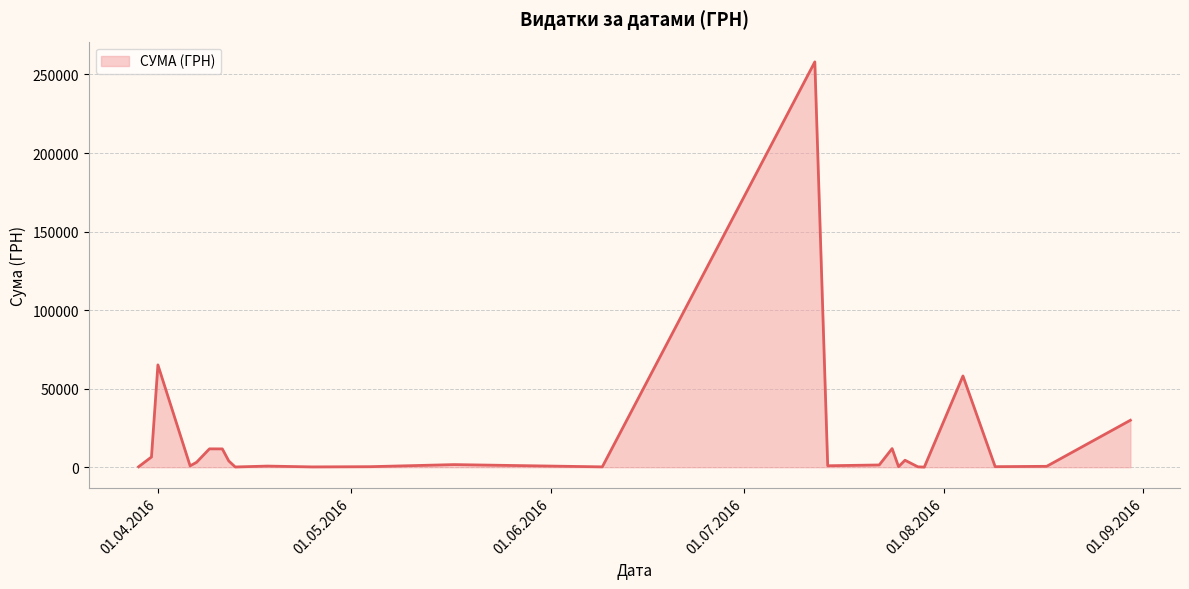

What is the difference between the maximum and minimum values?

257904.0